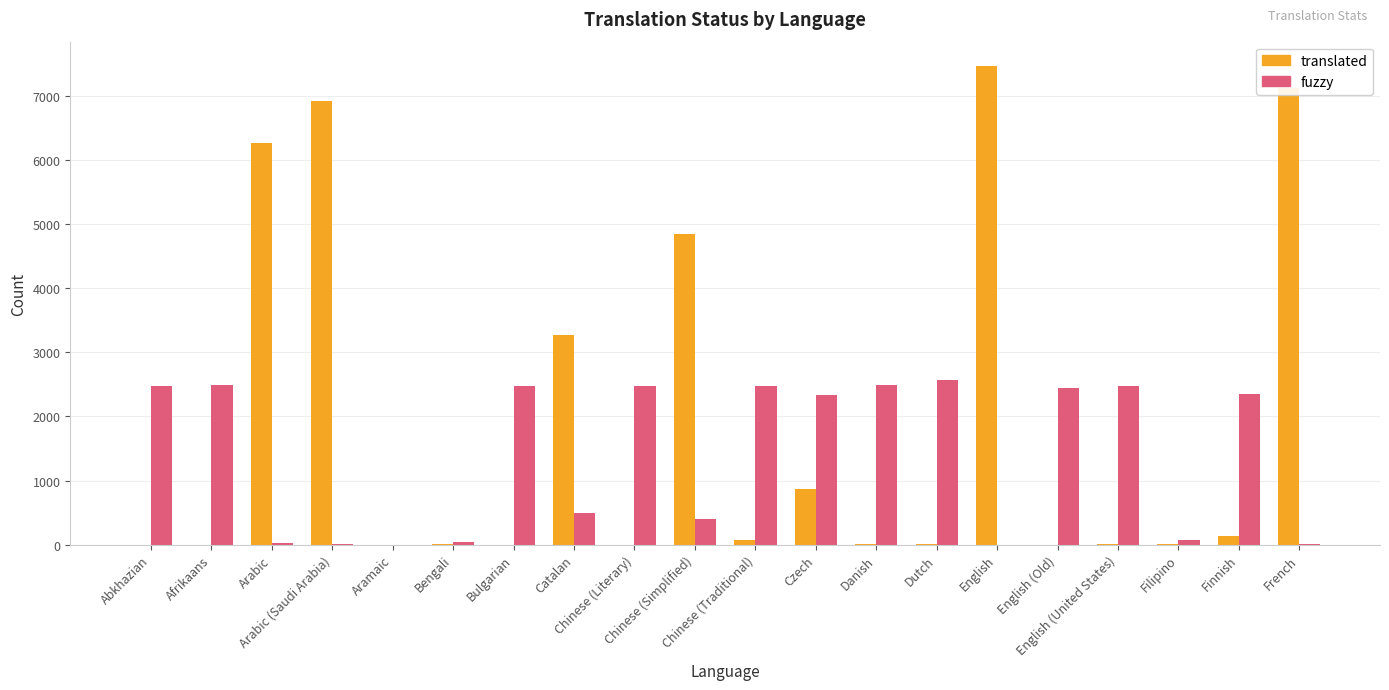

Which series has the largest total across all categories?

translated